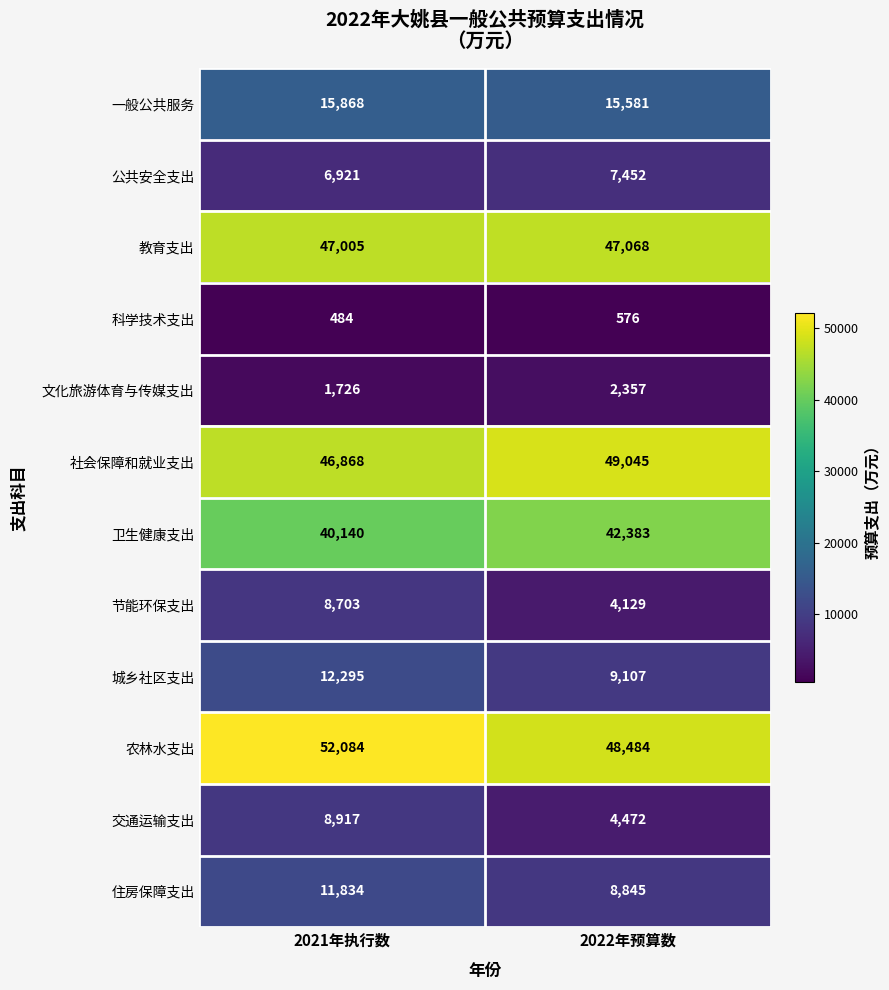

At which category is the sum across all series the highest?

2021年执行数